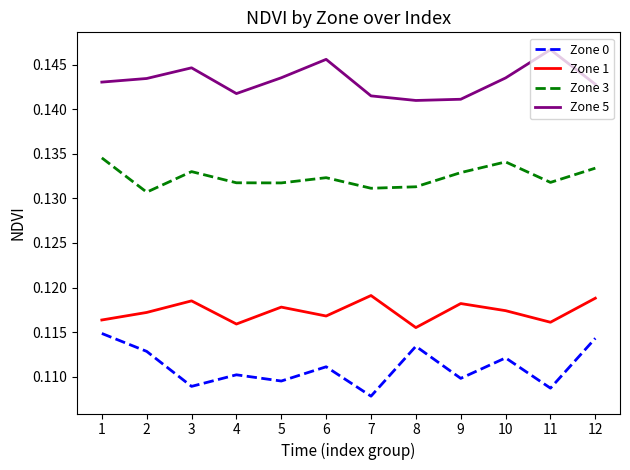

Which series changed the most between 9 and 12?

Zone 0